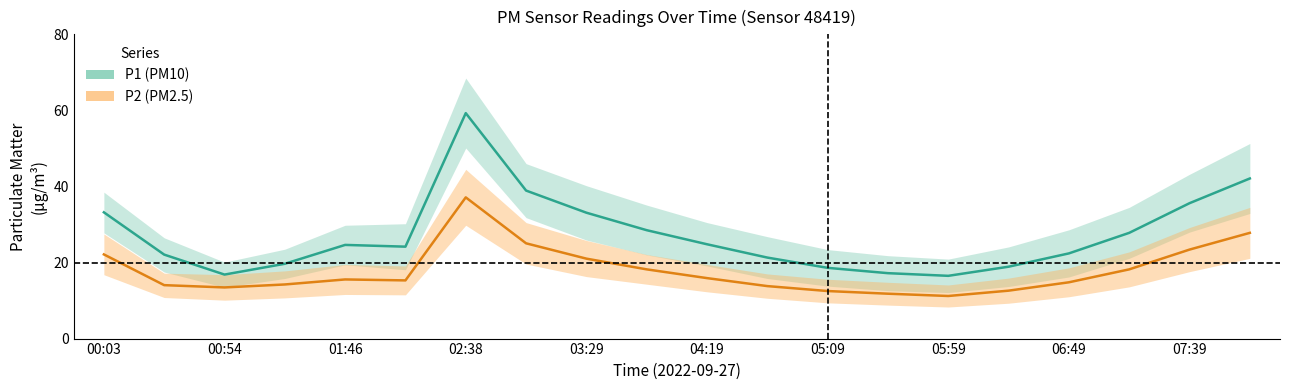

Which series has the largest total across all categories?

P1